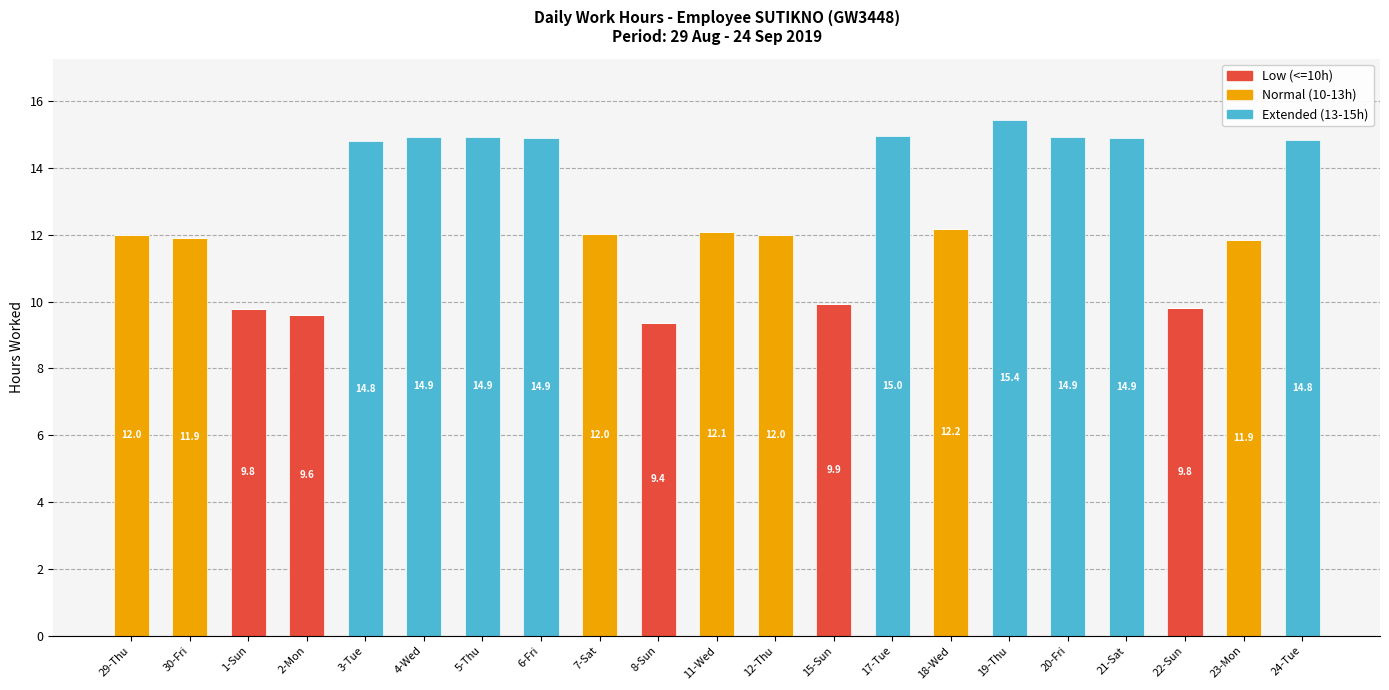

The value of Low (<=10h) at 17-Tue is -3.5. True or false?

False